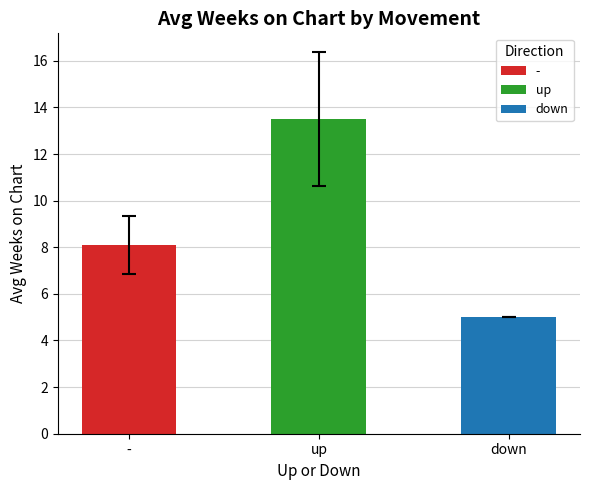

Reading left to right, extract all data points from this chart.

8.1	13.5	5.0